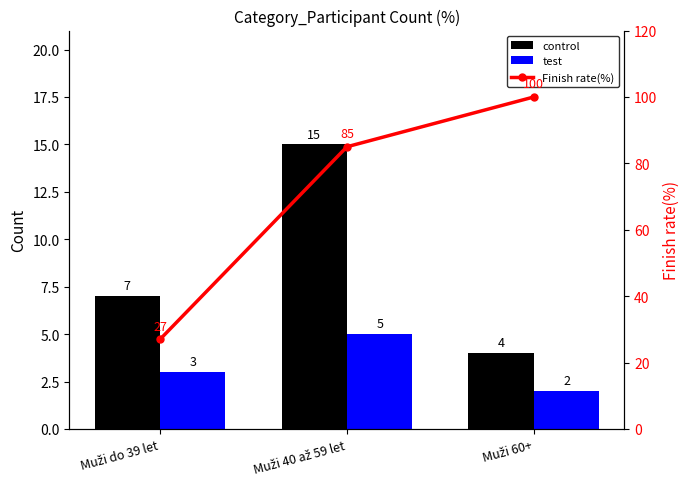

Which category has the lowest value in the control series?

Muži 60+